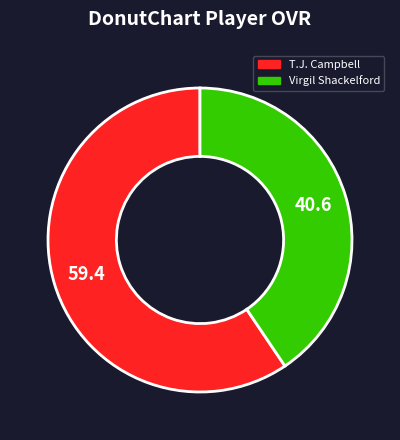

True or false: Virgil Shackelford accounts for 48% of the total.

False